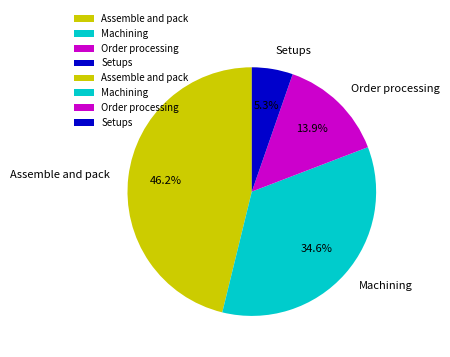

Rank the categories by value from lowest to highest.

Setups, Order processing, Machining, Assemble and pack